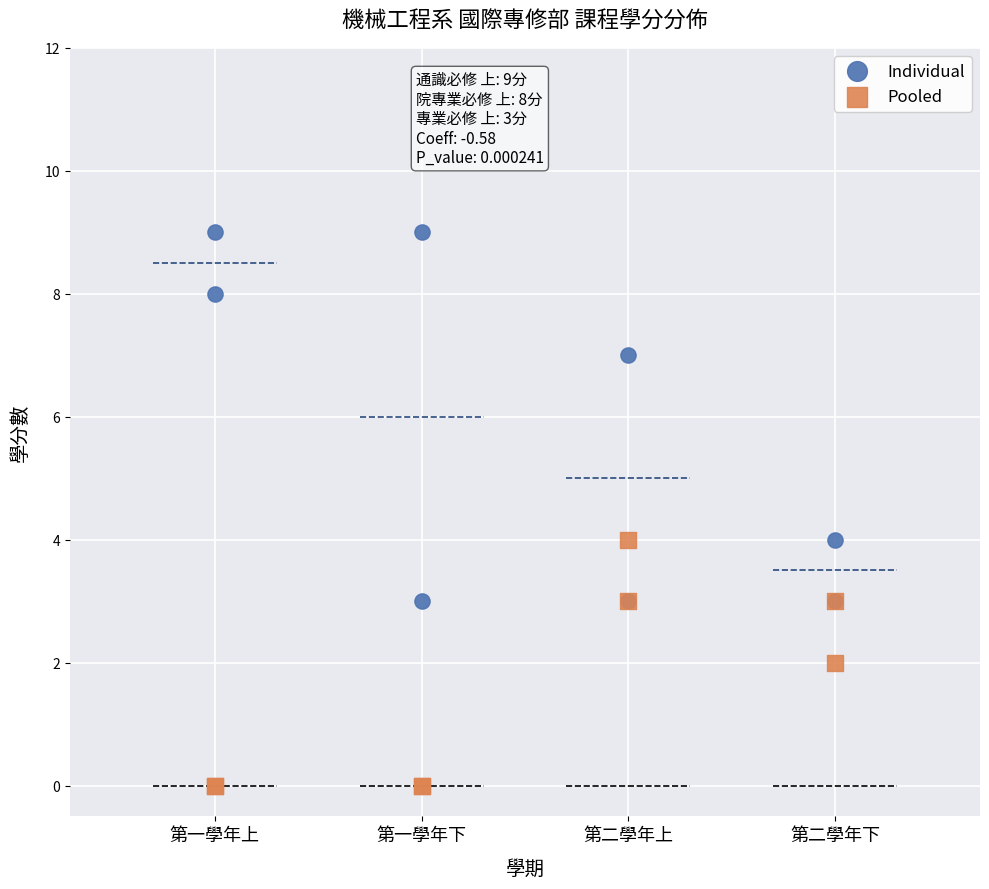

What is the X range (max minus min) for the scatter plot?

3